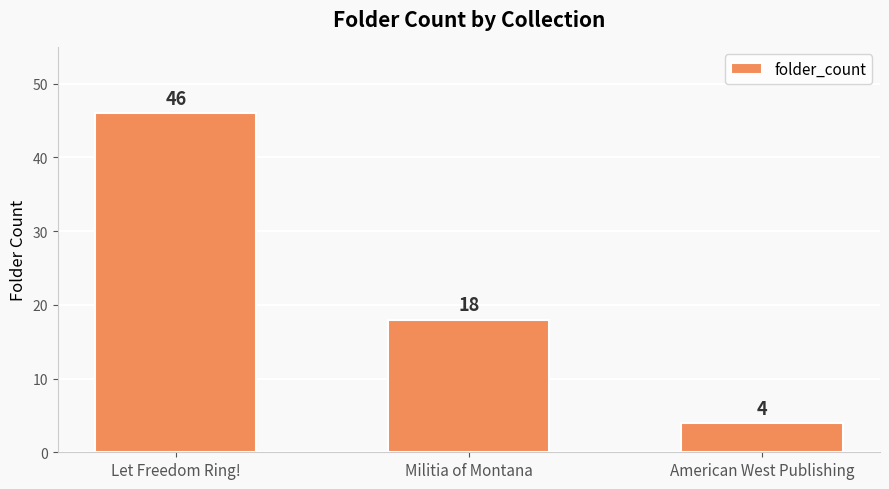

What is the average value?

23